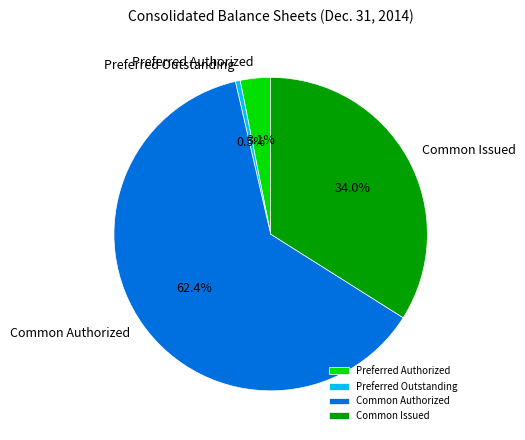

How much of the chart is everything except Common Issued?

66.0%